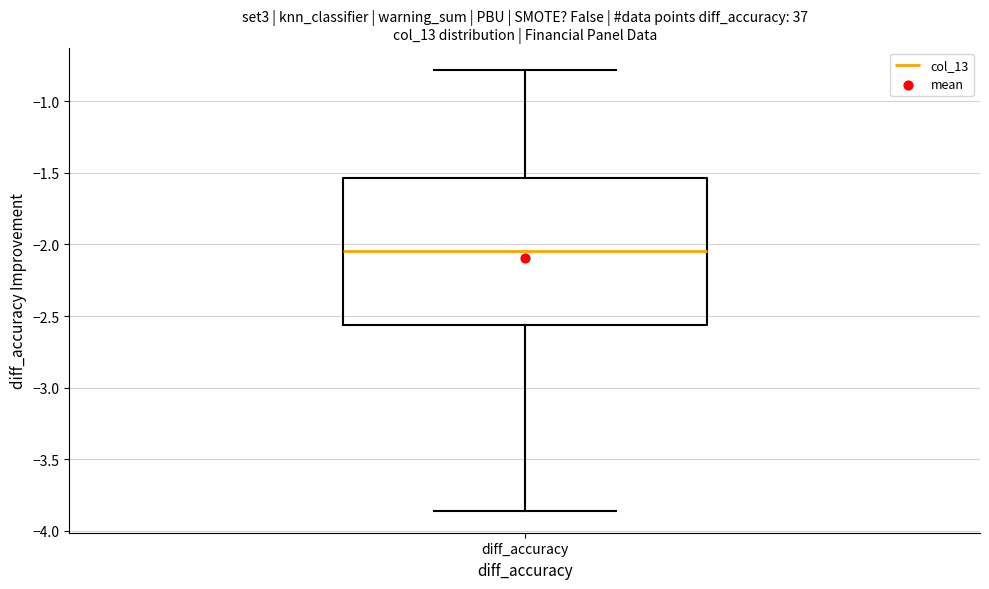

Read this box plot against the y-axis: the position of the median line, the range covered by the box, and the ends of both whiskers. The values are not printed on the chart, so give them approximately, as read against the axis.

median -2.05, box -2.55 to -1.55, whiskers -3.85 to -0.80